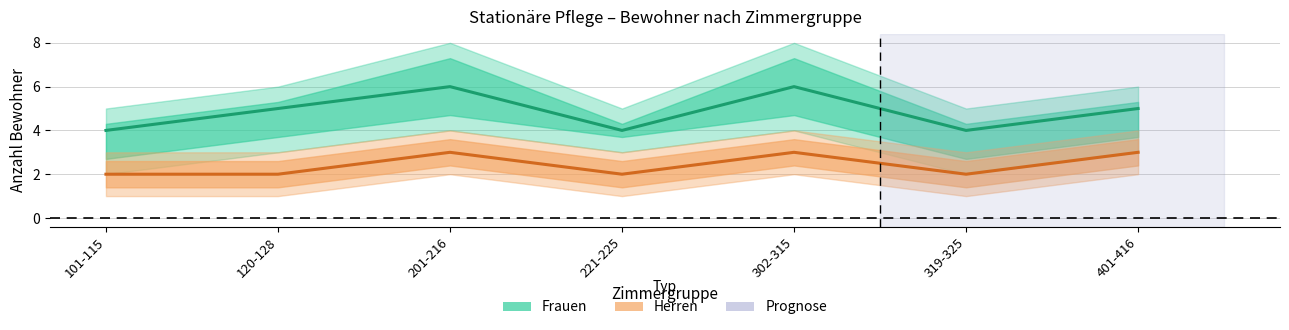

What is the approximate value of Herren at 319-325?

2